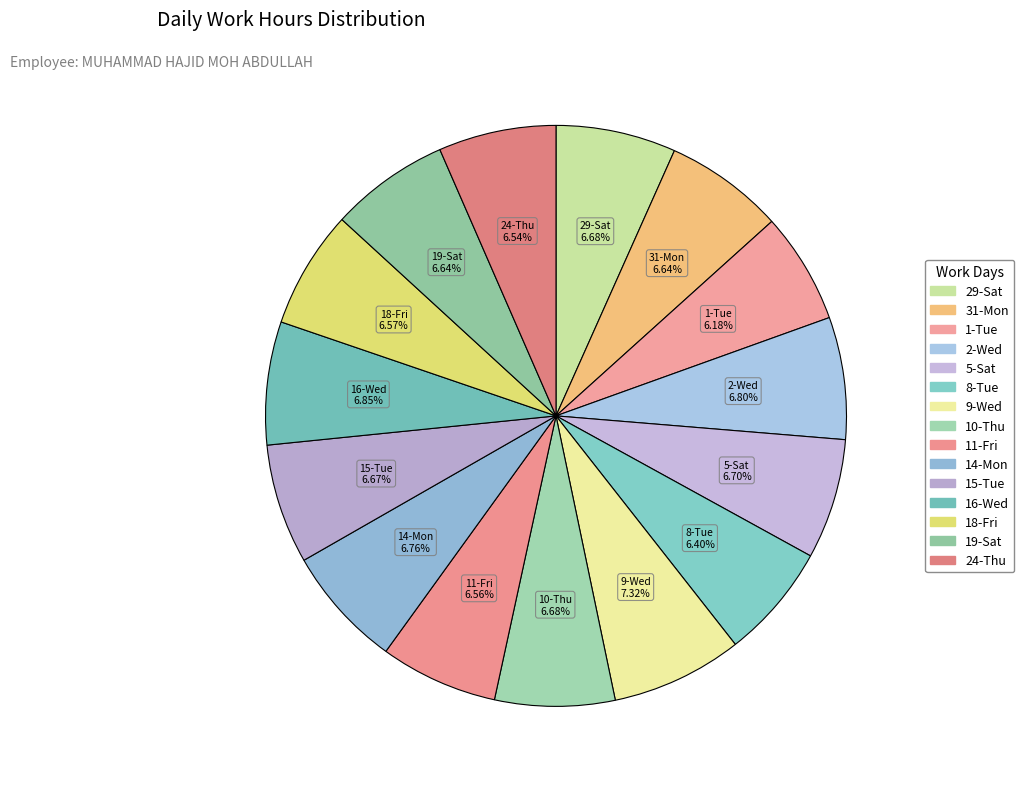

How many slices are in this pie chart?

15